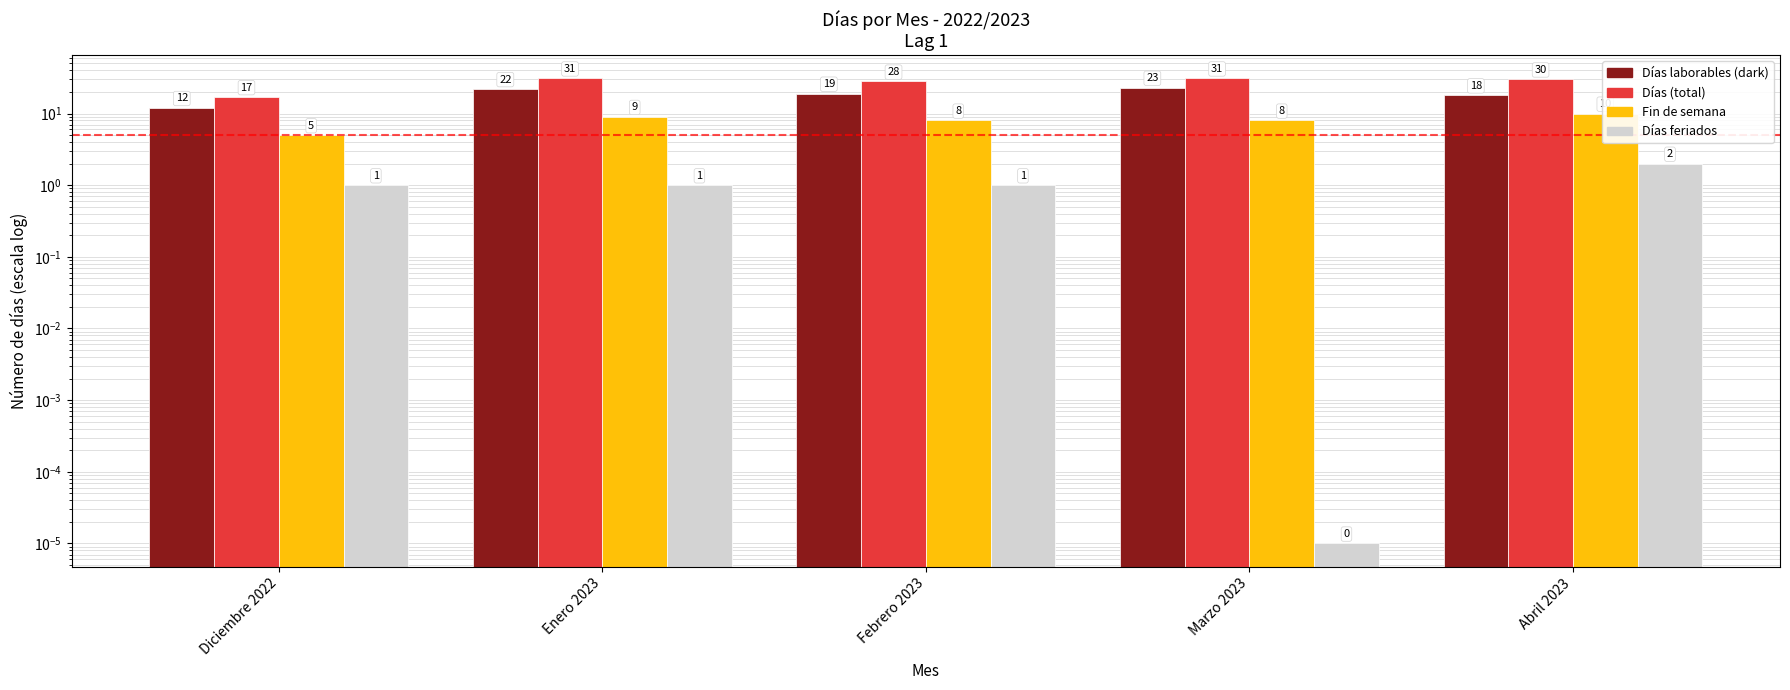

What are all the series names shown in the legend?

Días laborables, Días, Fin de semana, Días feriados